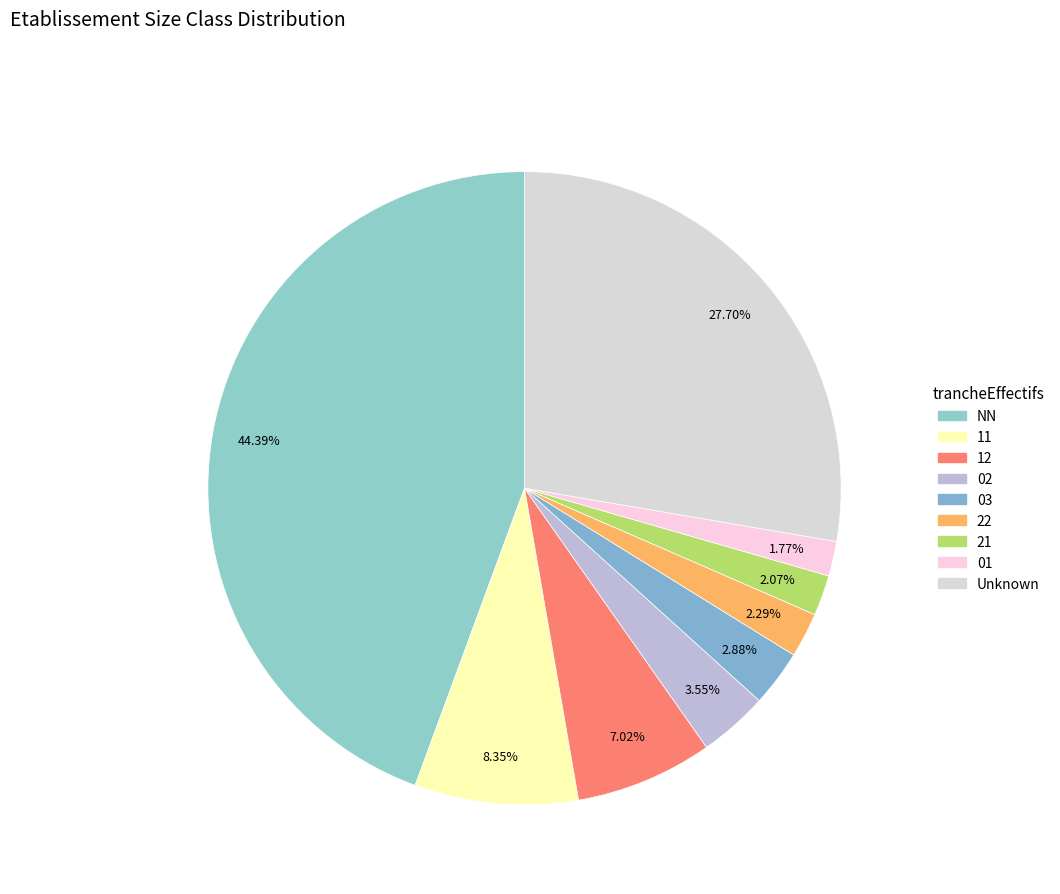

What is the smallest slice in the pie chart?

01